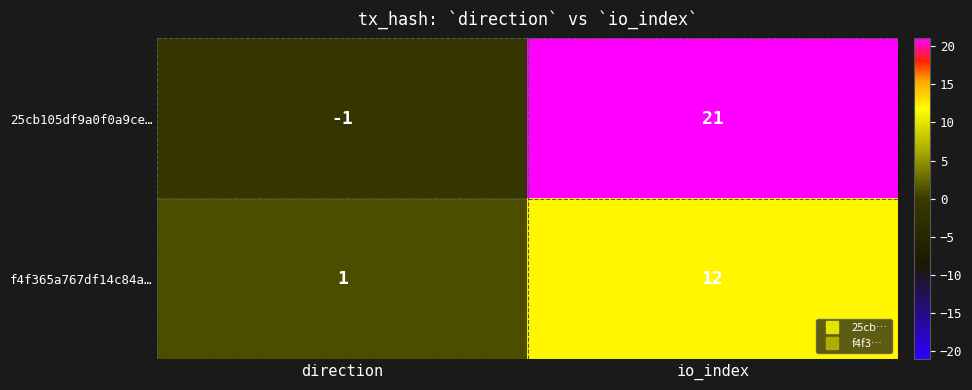

How many distinct data groups are displayed?

2